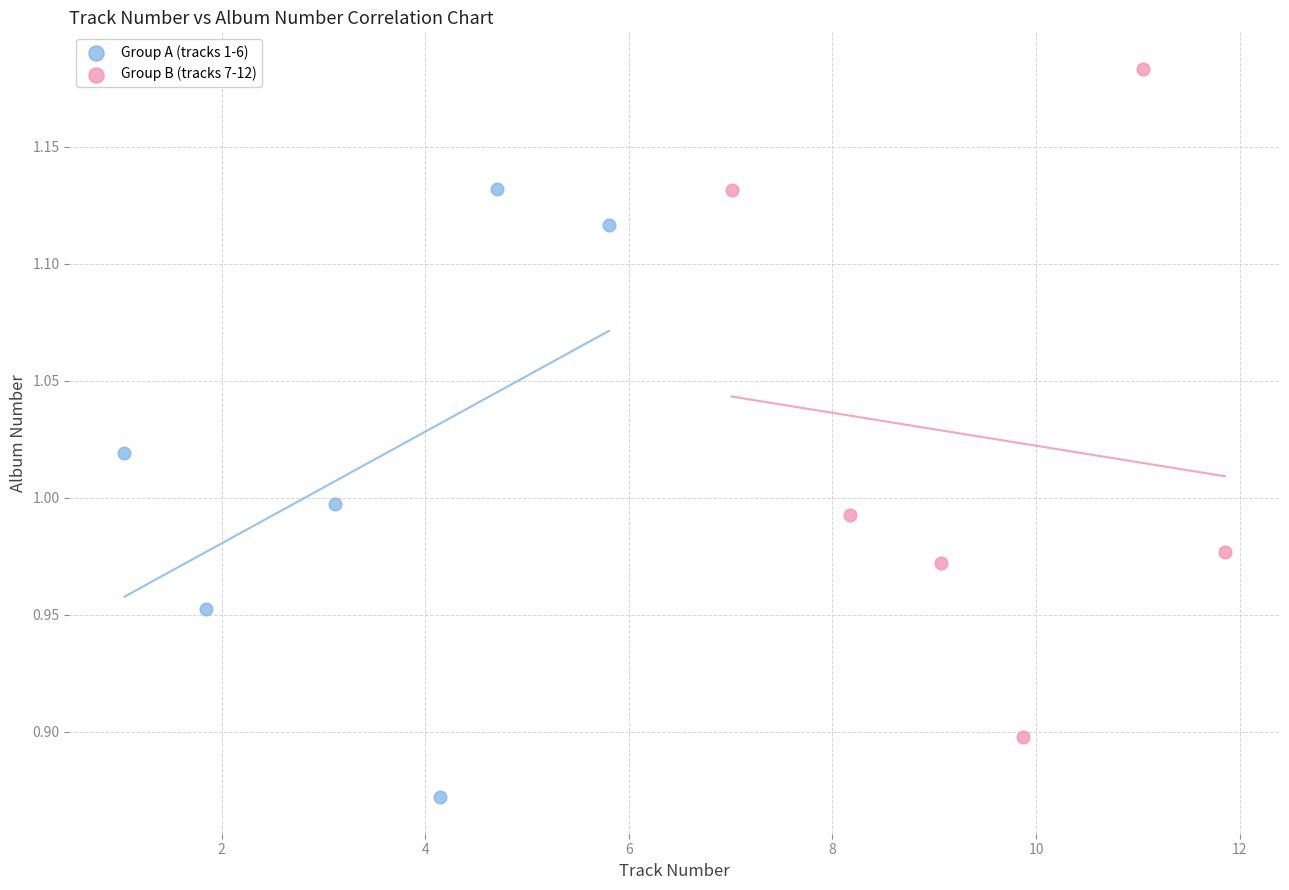

Which series contains the highest Y value?

Group B (tracks 7-12)